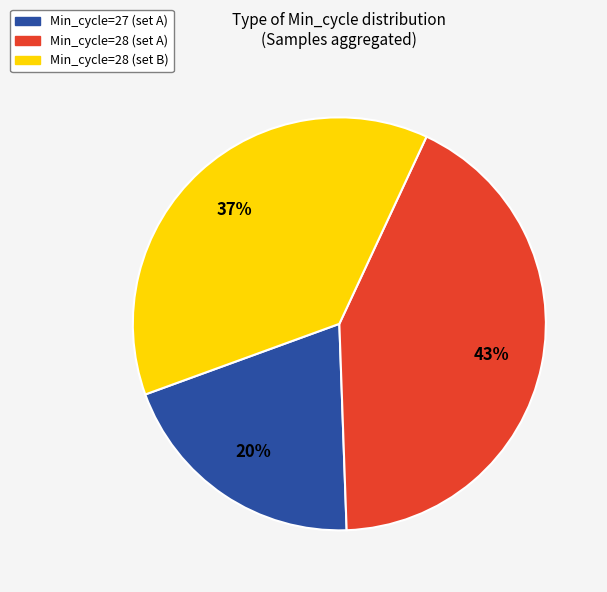

Is there a majority slice in this chart?

No